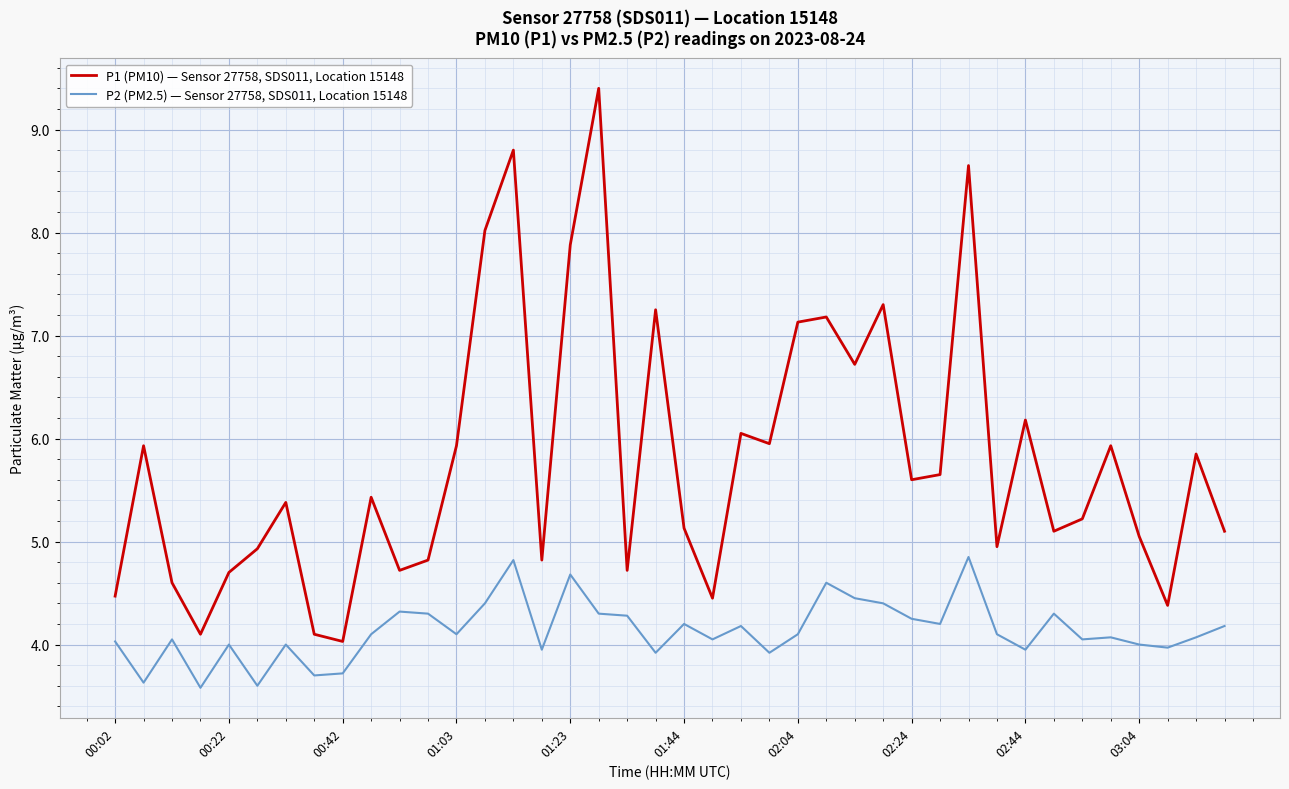

Which series has the largest range (max minus min)?

P1 (PM10) — Sensor 27758, SDS011, Location 15148